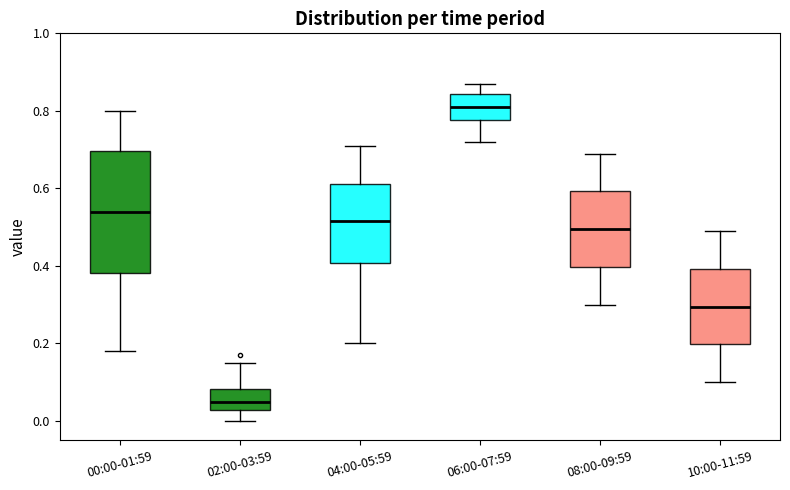

Which box has the highest median line?

06:00-07:59